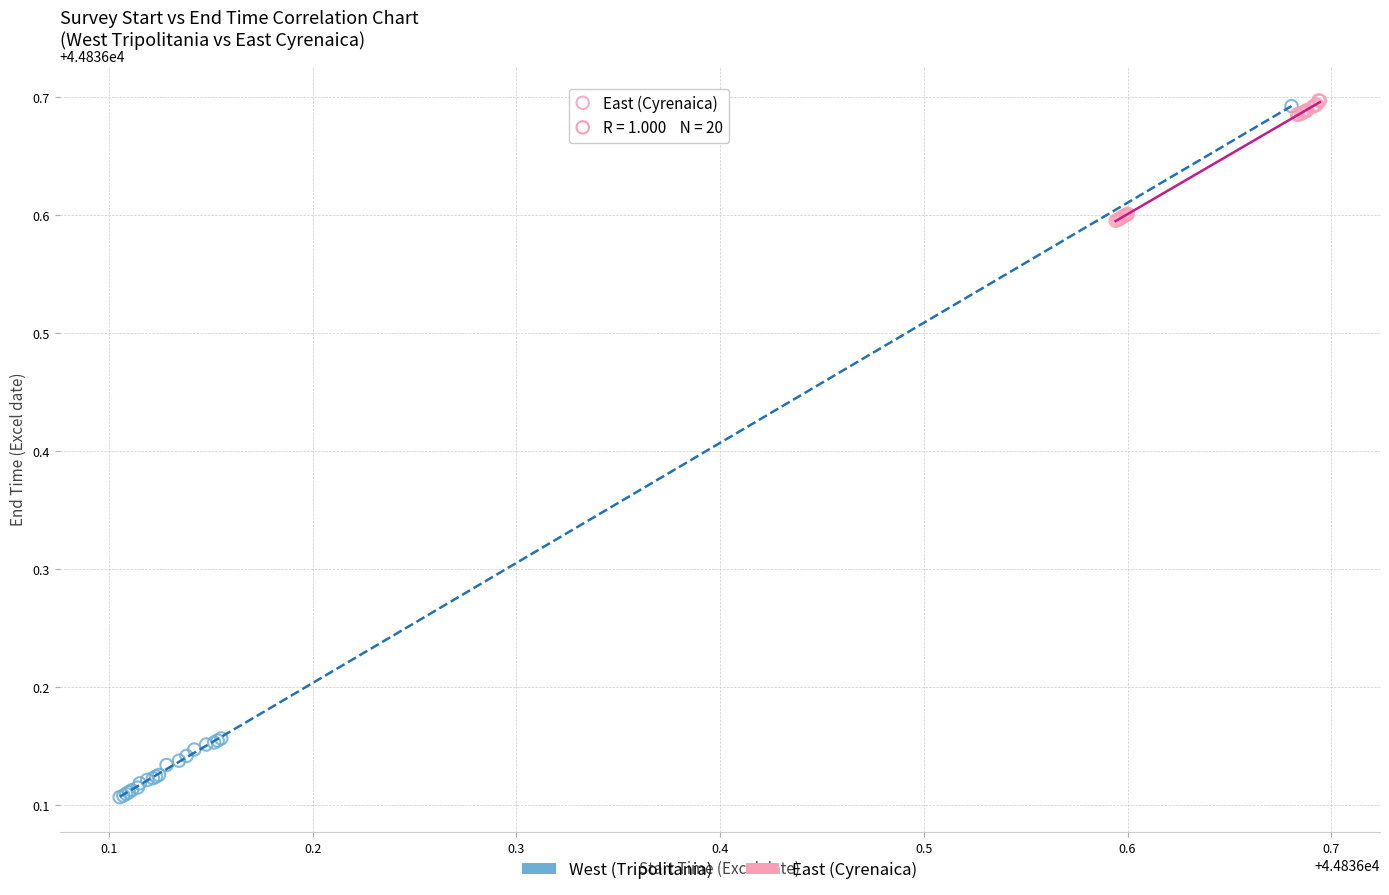

Which series has the widest spread of Y values?

West (Tripolitania)